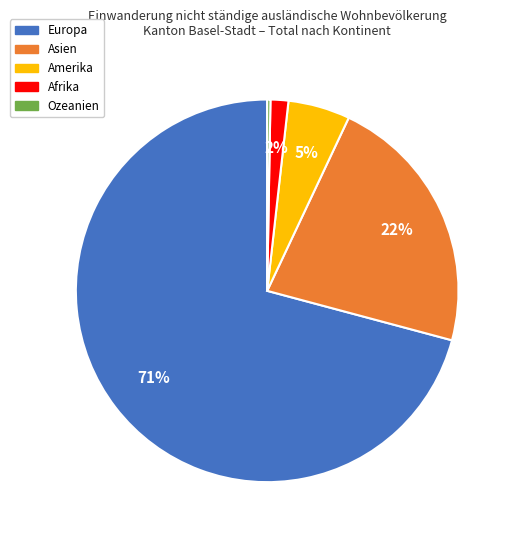

Between Europa and Afrika, which is larger?

Europa